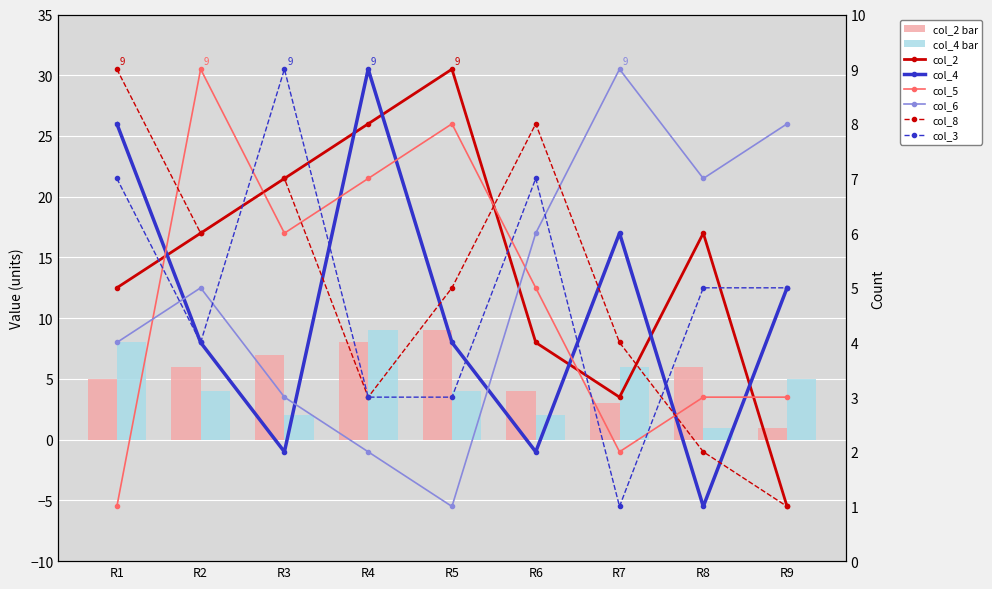

At R4, list the series in order from largest to smallest.

col_4, col_2, col_5, col_8, col_3, col_6